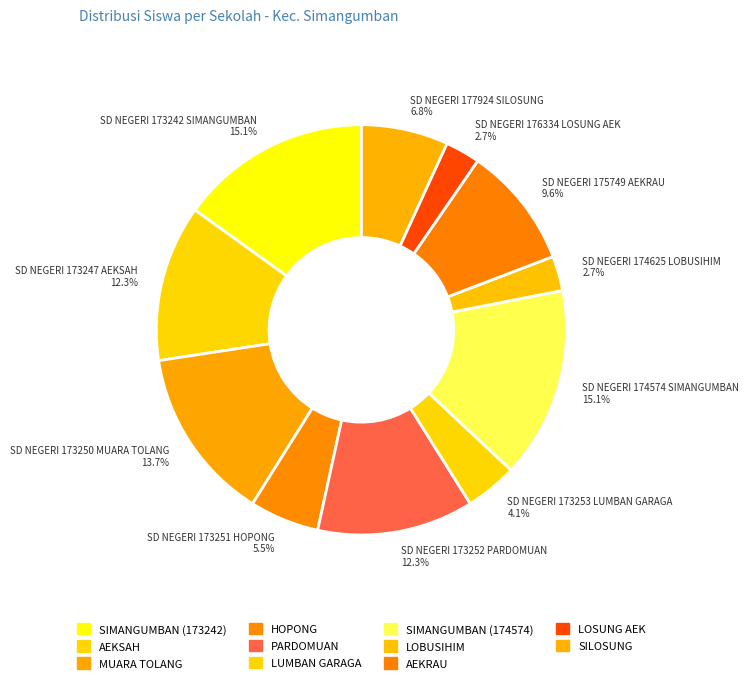

True or false: SD NEGERI 174625 LOBUSIHIM accounts for 3% of the total.

True